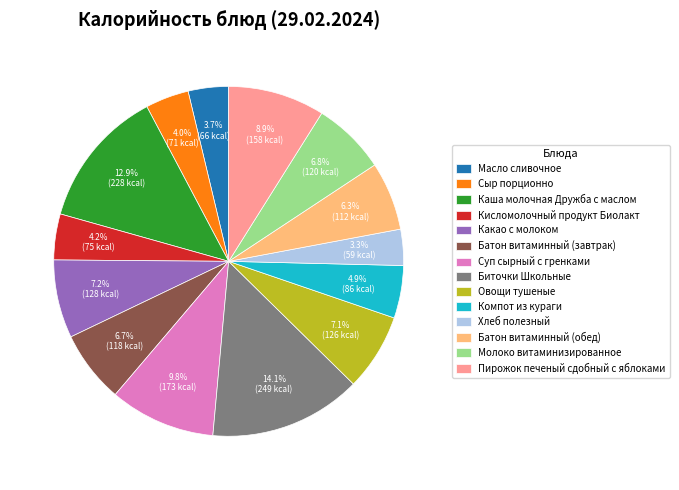

True or false: Каша молочная Дружба с маслом accounts for 28% of the total.

False